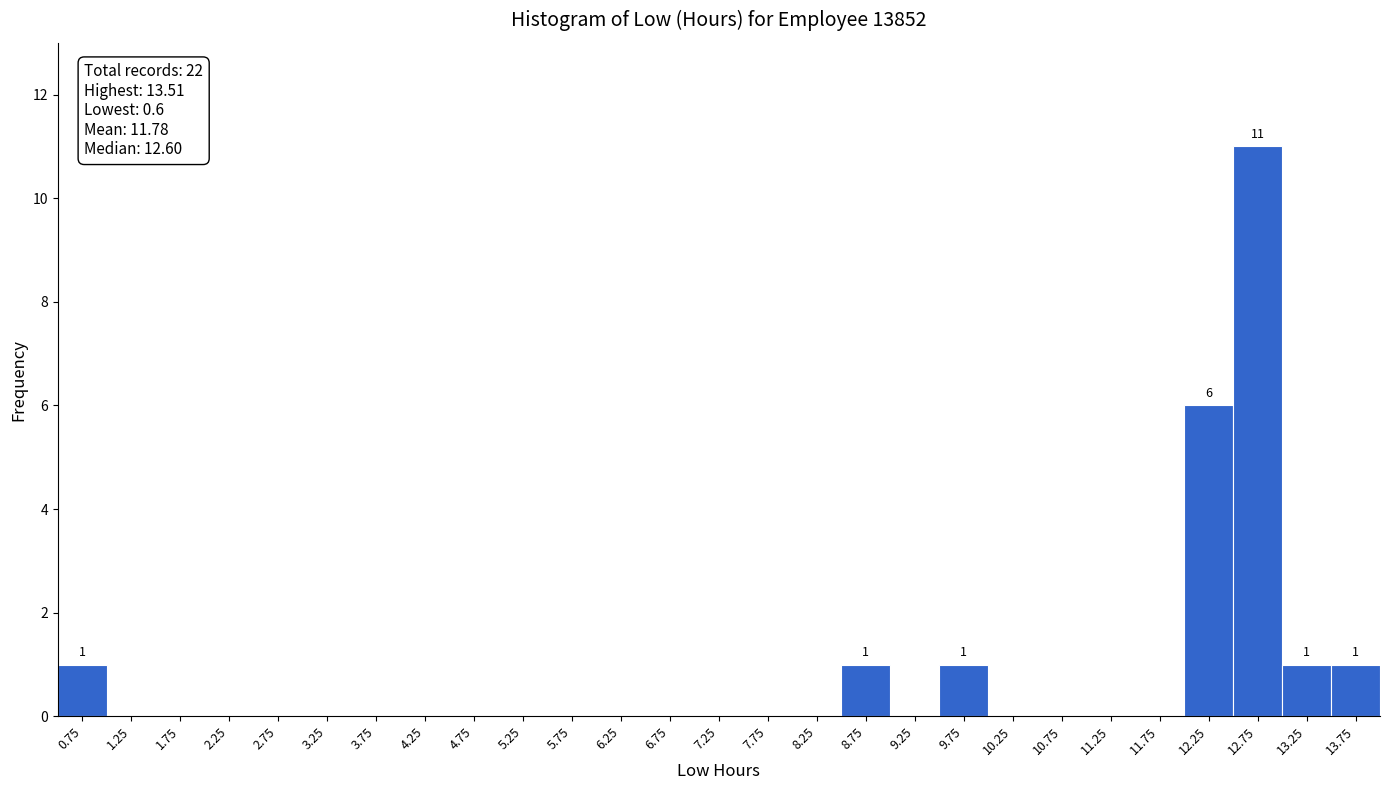

Over which range of the x-axis is the bar tallest?

12.5 to 13.0